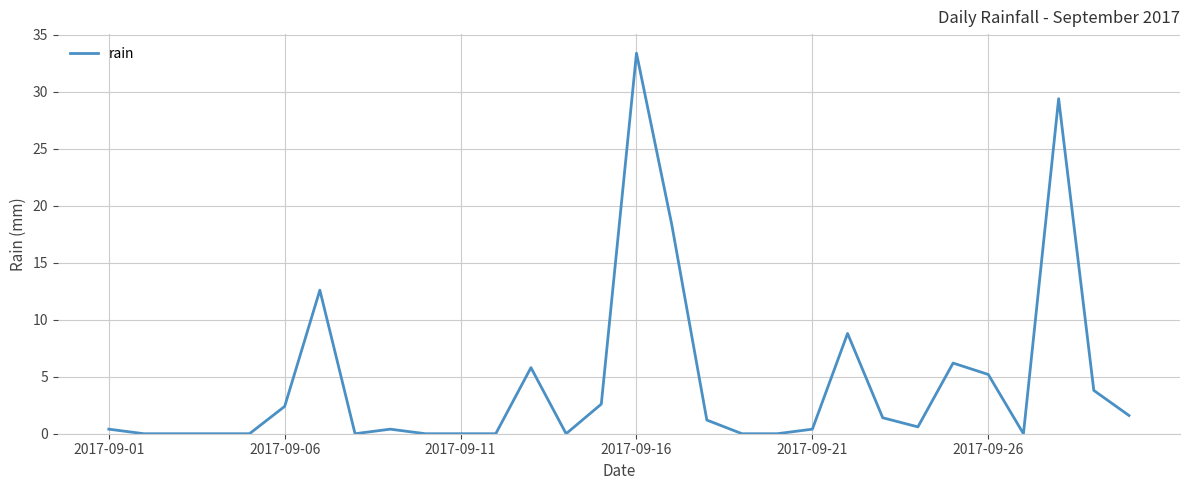

What is the average value?

4.5